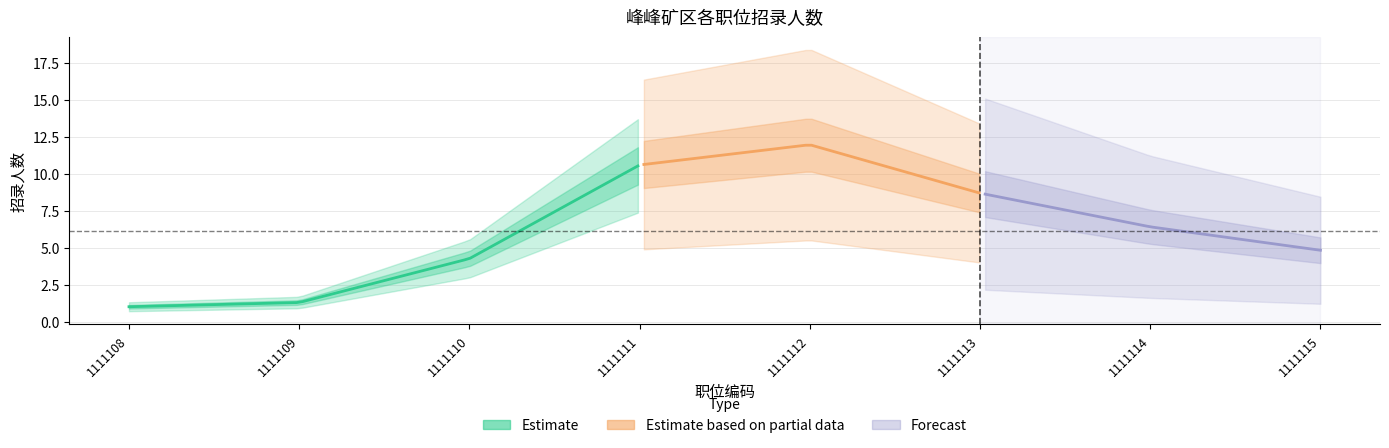

The value at 1111111 is 3. True or false?

False